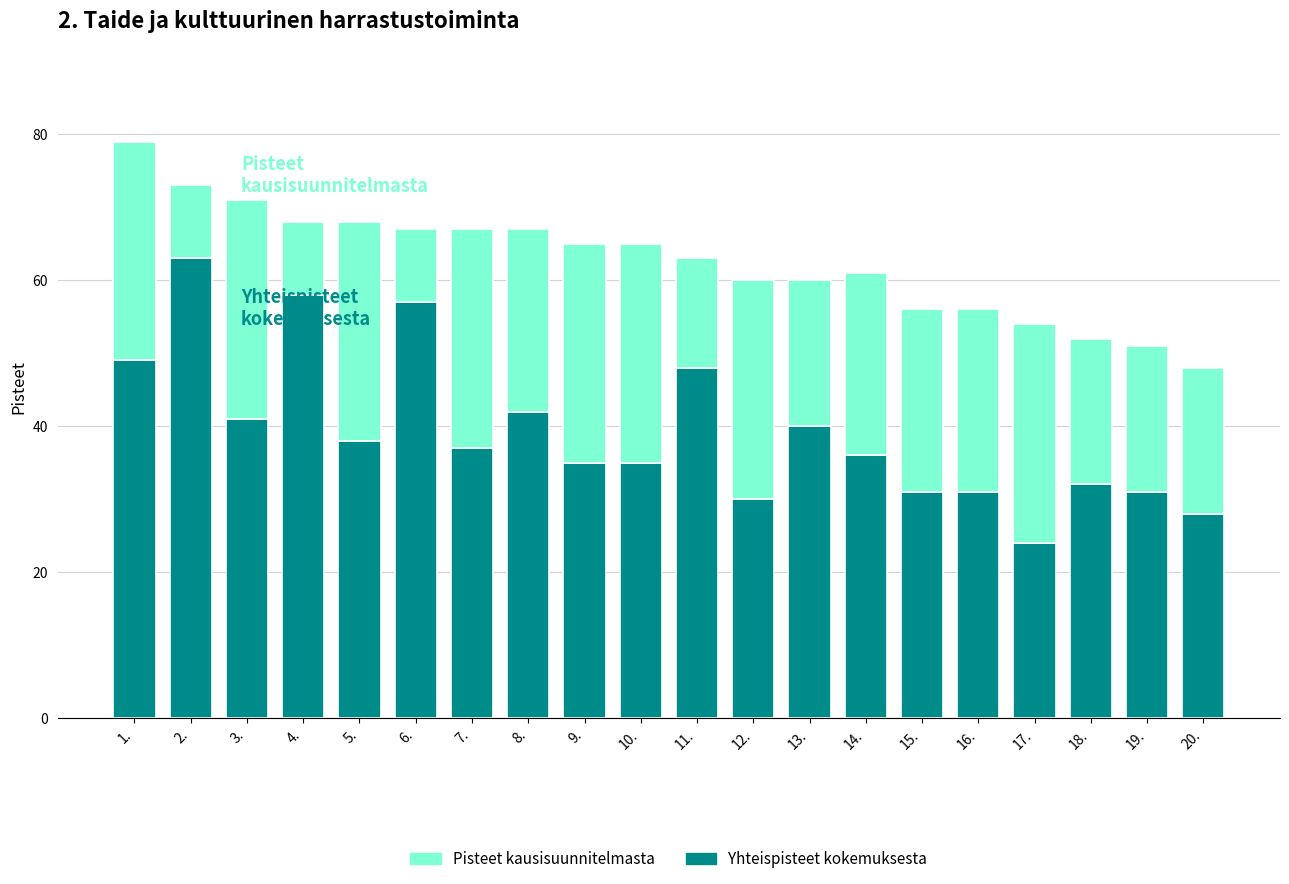

The value of Yhteispisteet kokemuksesta at 18. is 54. True or false?

False